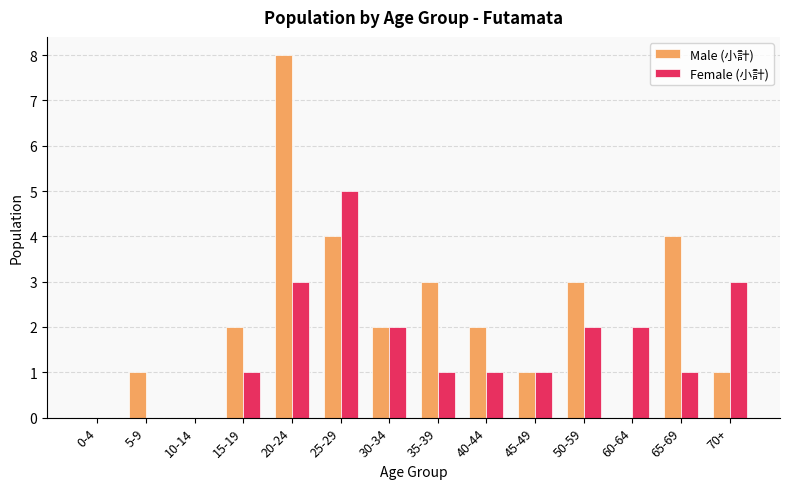

At which label does Female (小計) reach its peak?

25-29